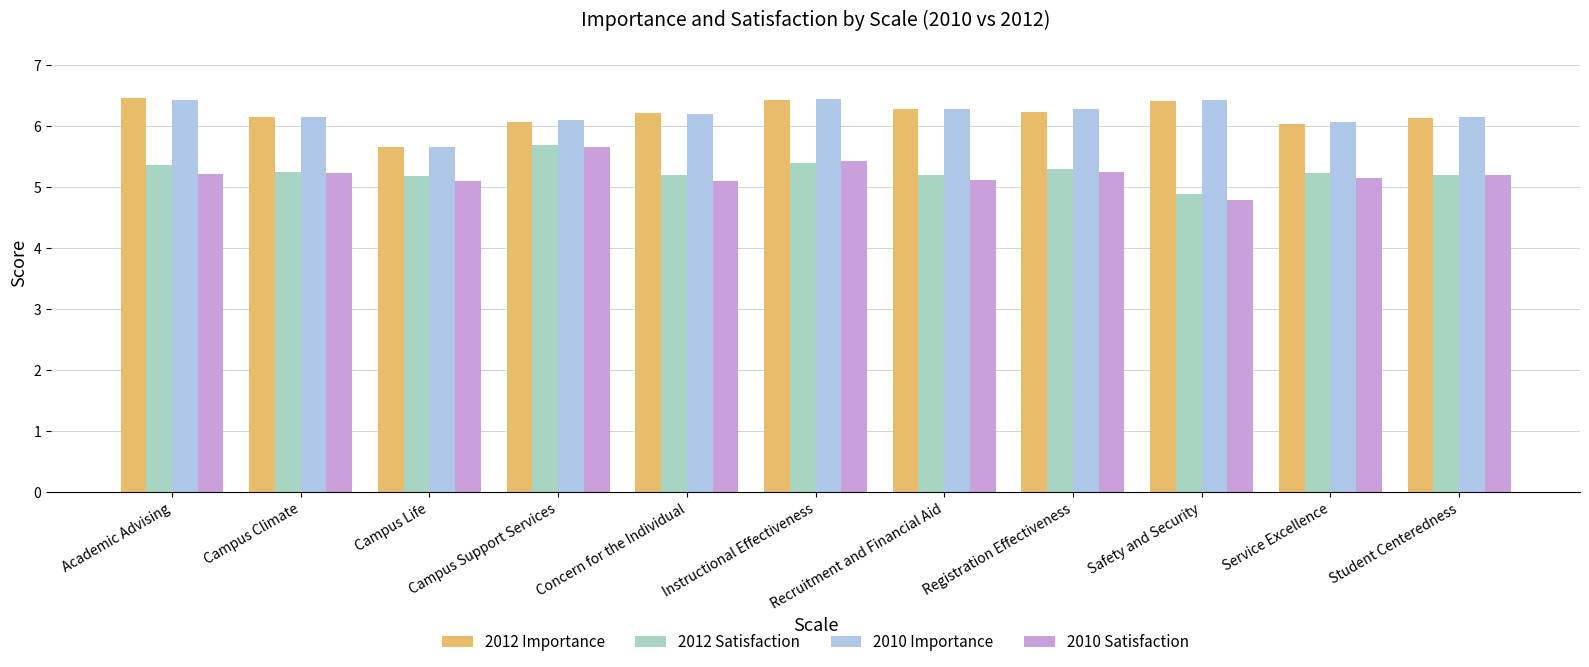

How many bars are there in total?

44